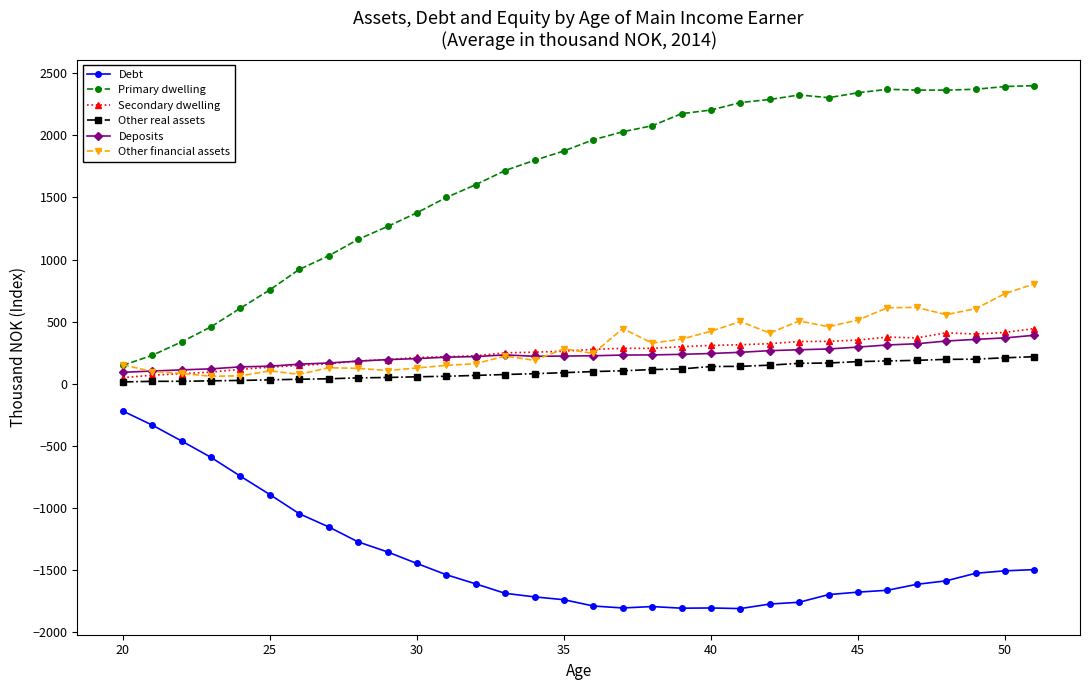

How many values in the Primary dwelling series exceed 1963?

16